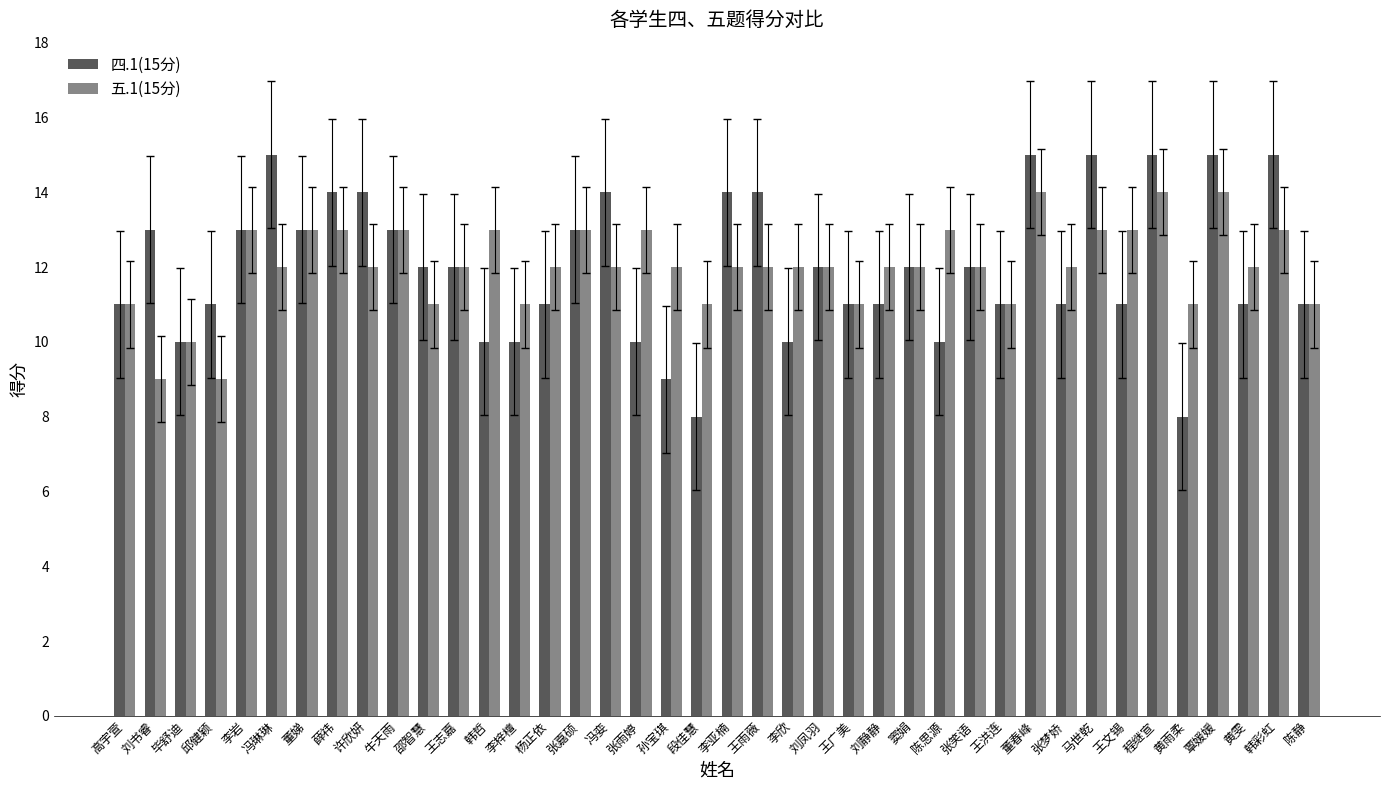

Count the number of data series in this chart.

2